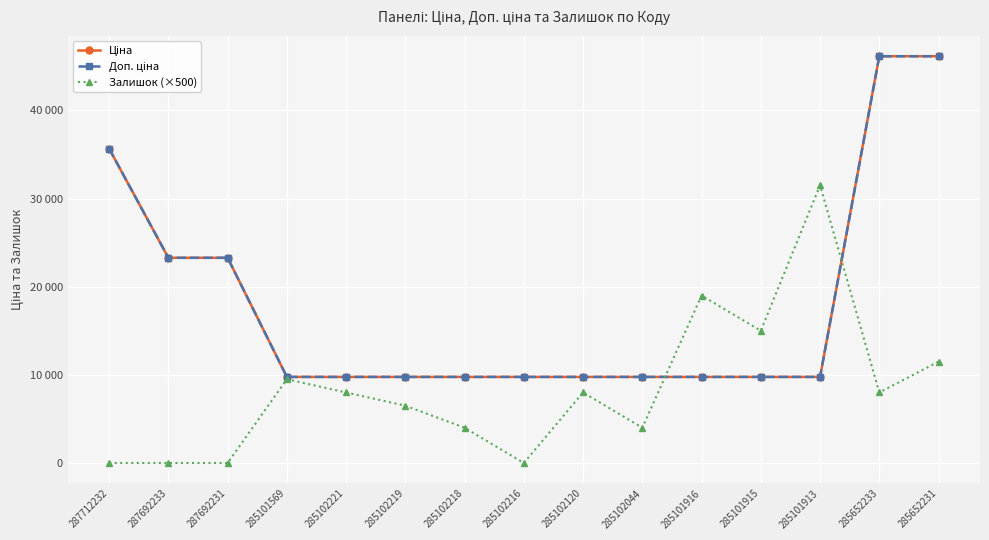

What is the label of the 3rd point from the right?

285101913